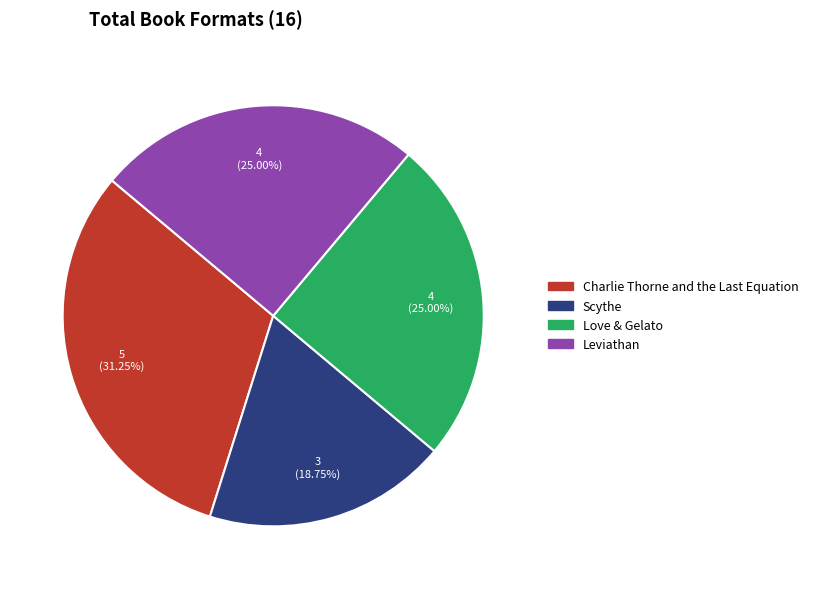

What percentage do Love & Gelato and Leviathan together represent?

50.0%